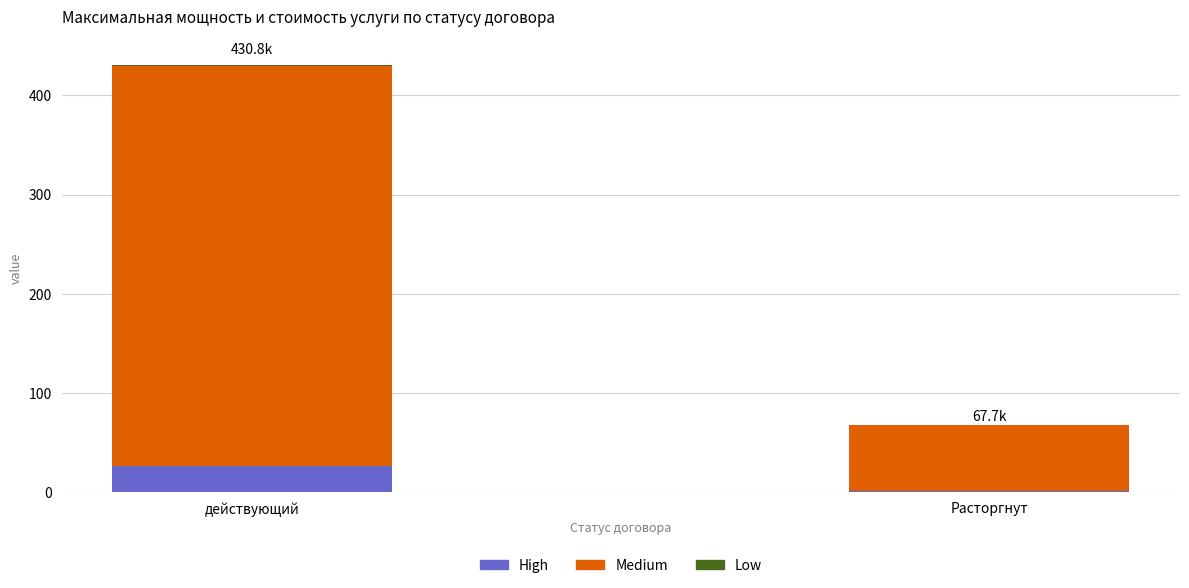

Which category has the highest value in the High series?

действующий